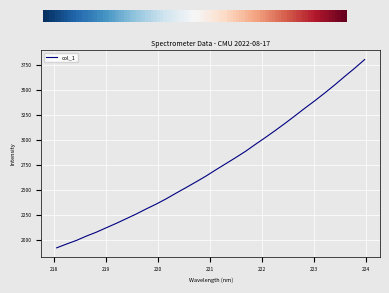

What is the smallest value displayed?

1926.5